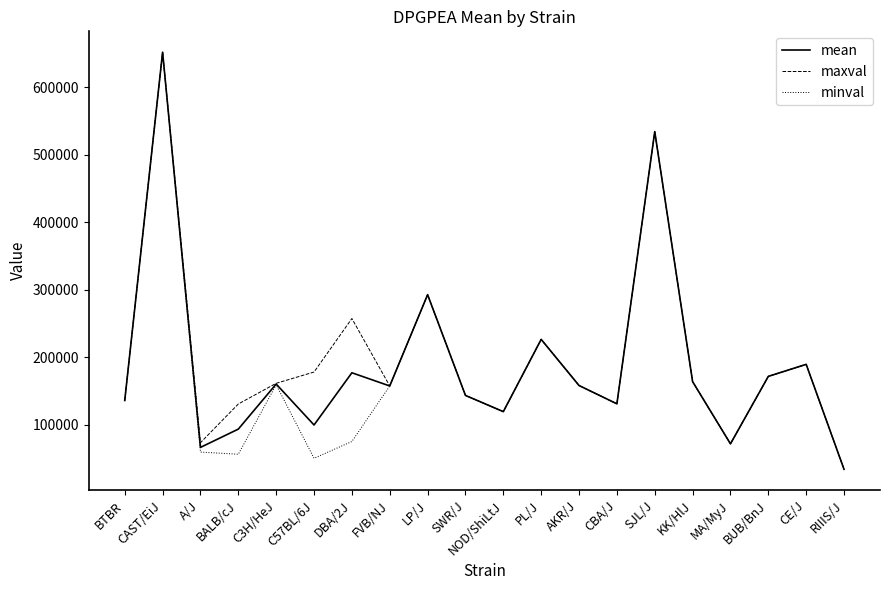

Is the value of mean at C3H/HeJ greater than the value of maxval at BUB/BnJ?

No